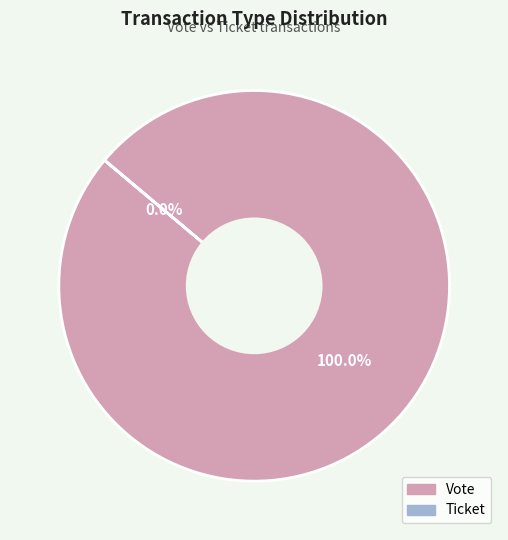

Which slice is the largest?

Vote